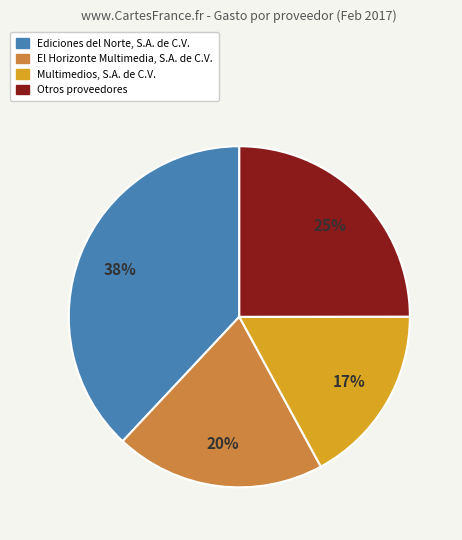

To the nearest percent, what is the average slice percentage?

25%